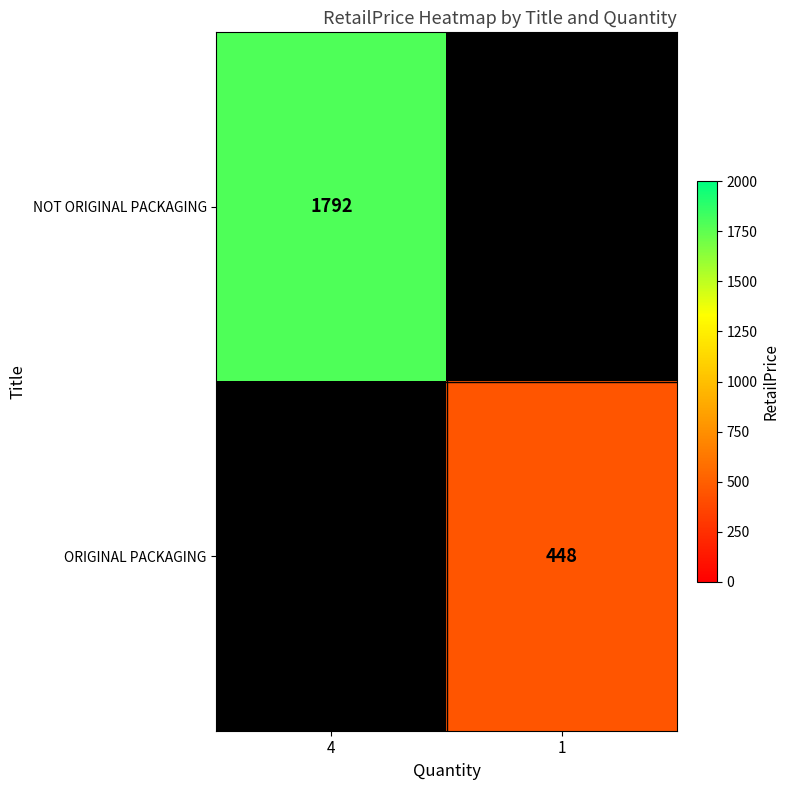

Is the value of ORIGINAL PACKAGING at 1 greater than the value of NOT ORIGINAL PACKAGING at 4?

No